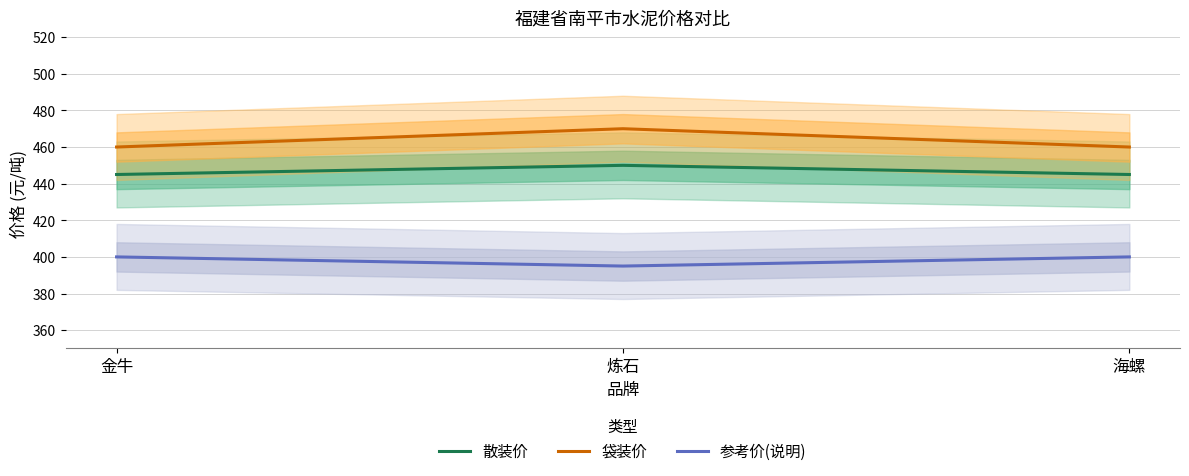

At which category is the sum across all series the highest?

炼石